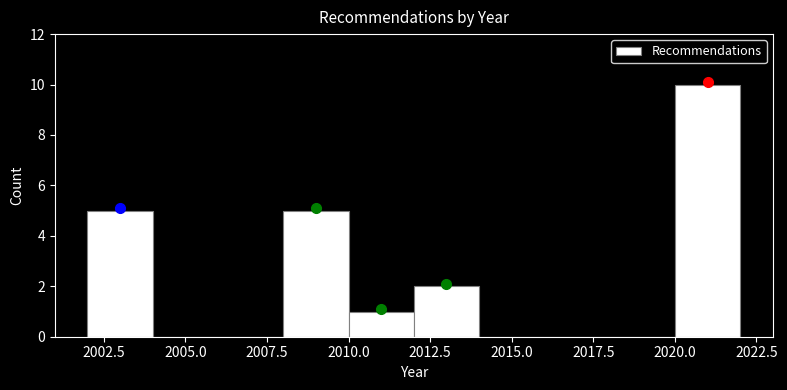

How tall is the bar that spans 2012 to 2014 on the x-axis? The values are not printed on the chart, so give them approximately, as read against the axis.

2